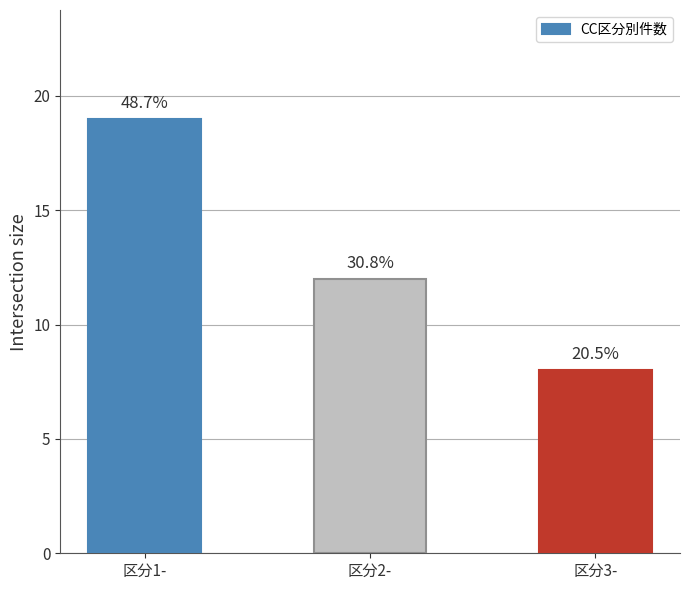

What is the change in value from 区分1- to 区分2-?

-7